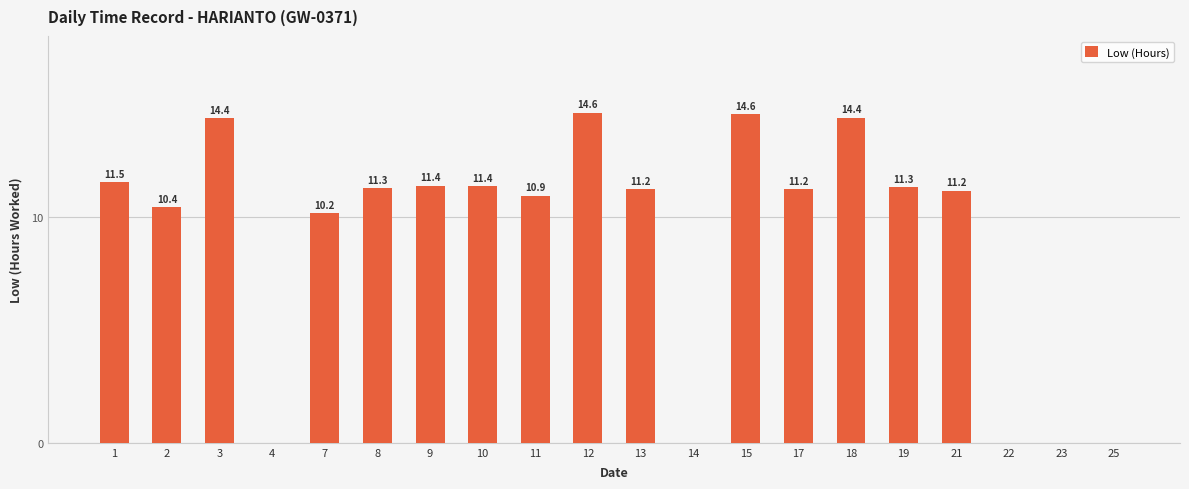

What is the sum of the values at 4 and 21?

11.2